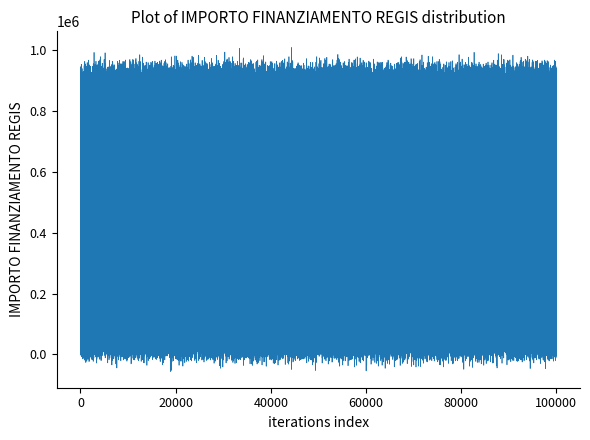

How many lines are shown in the chart?

1